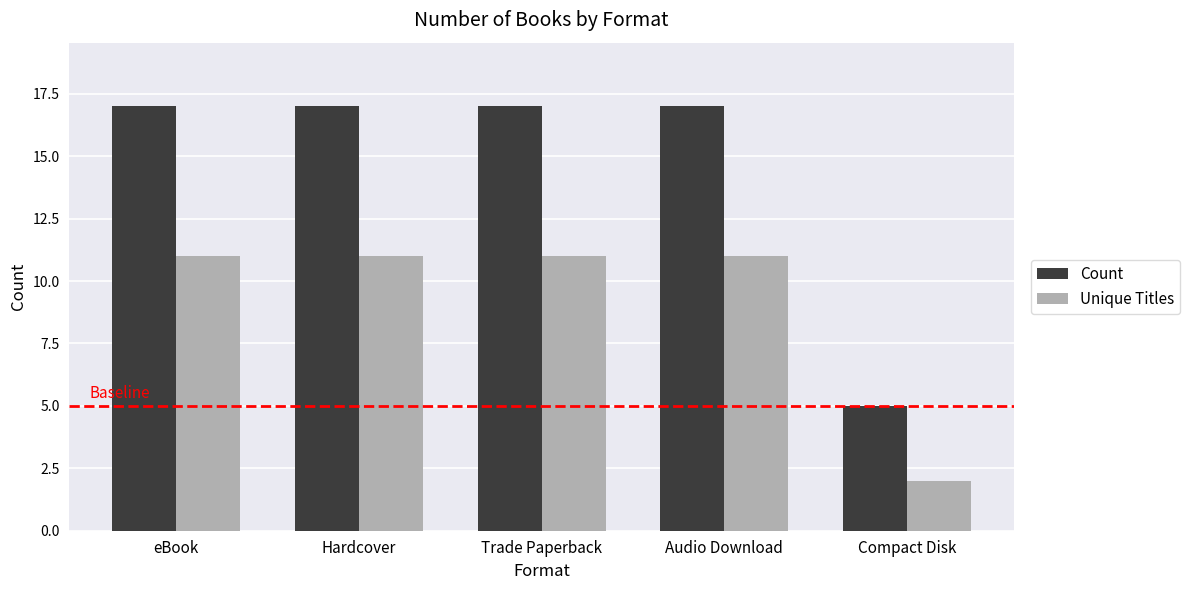

What is the difference between the highest and lowest values at Trade Paperback?

6